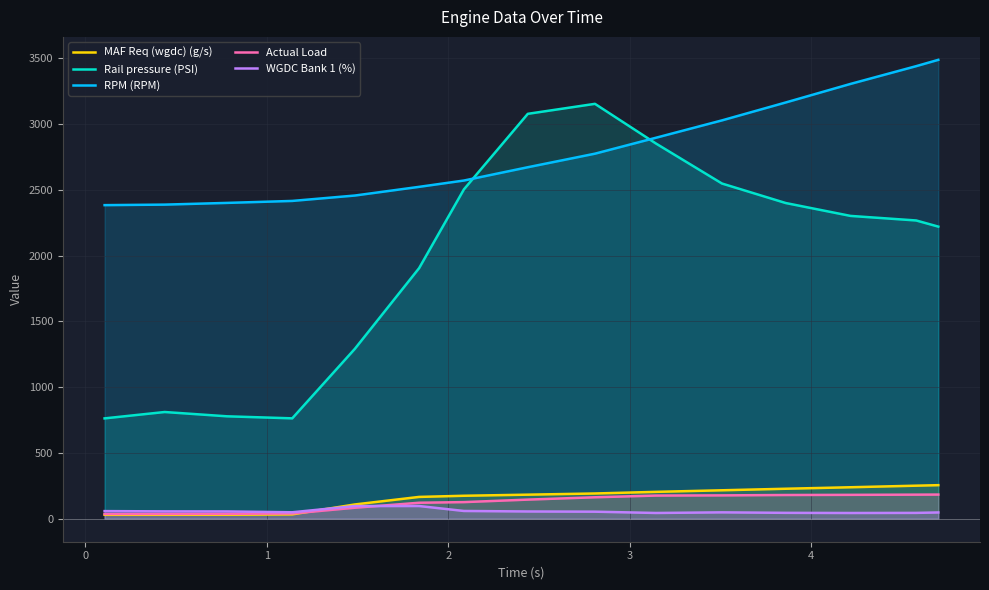

Which series has the largest total across all categories?

RPM (RPM)